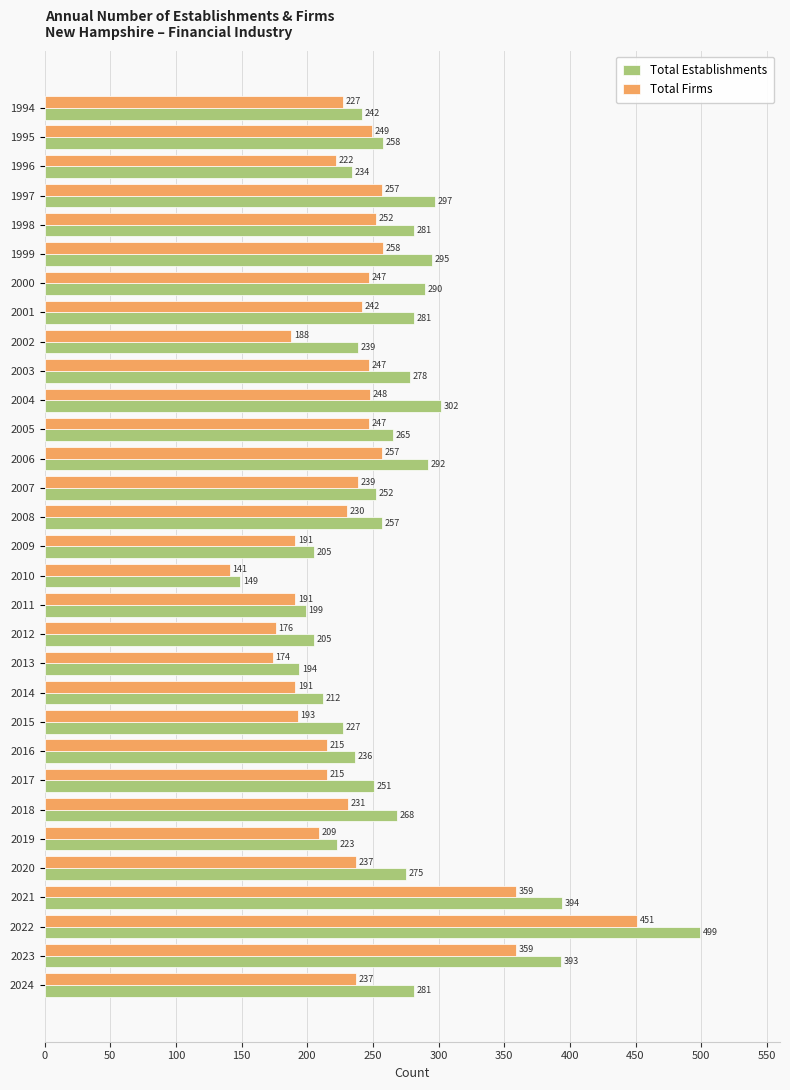

What are all the series names shown in the legend?

Total Establishments, Total Firms